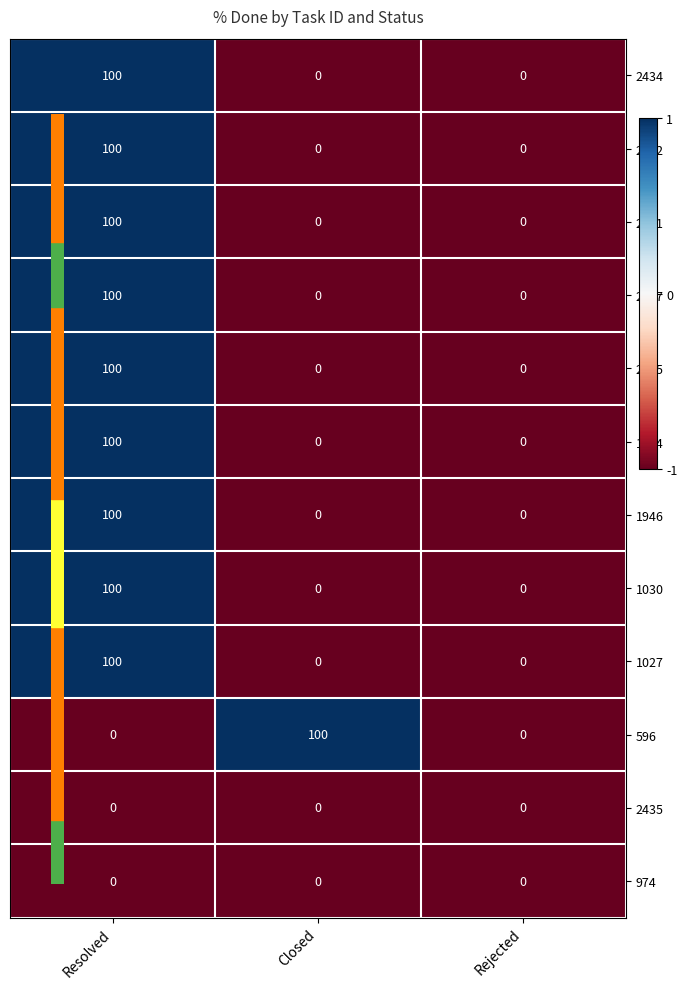

What is the difference between the maximum and minimum values in the 1030 series?

100